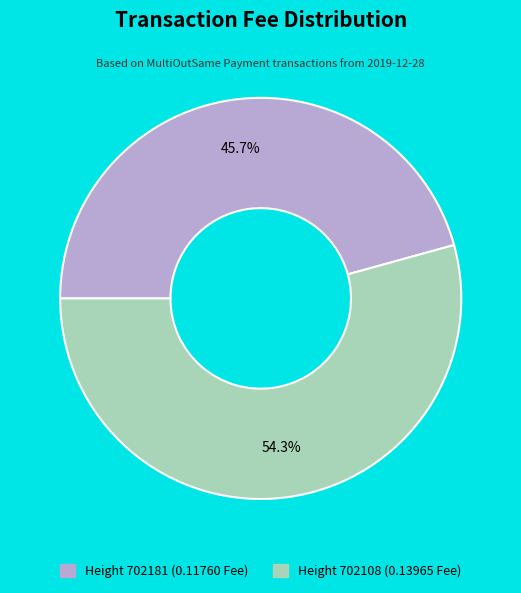

To the nearest percent, what is the average slice percentage?

50%